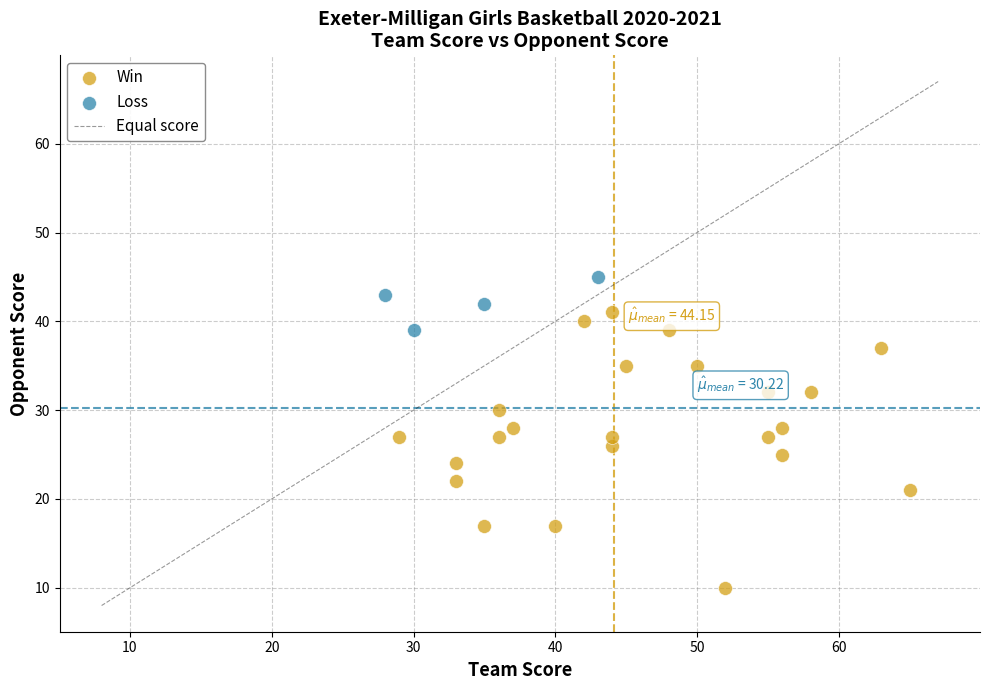

Which series contains the highest Y value?

Loss